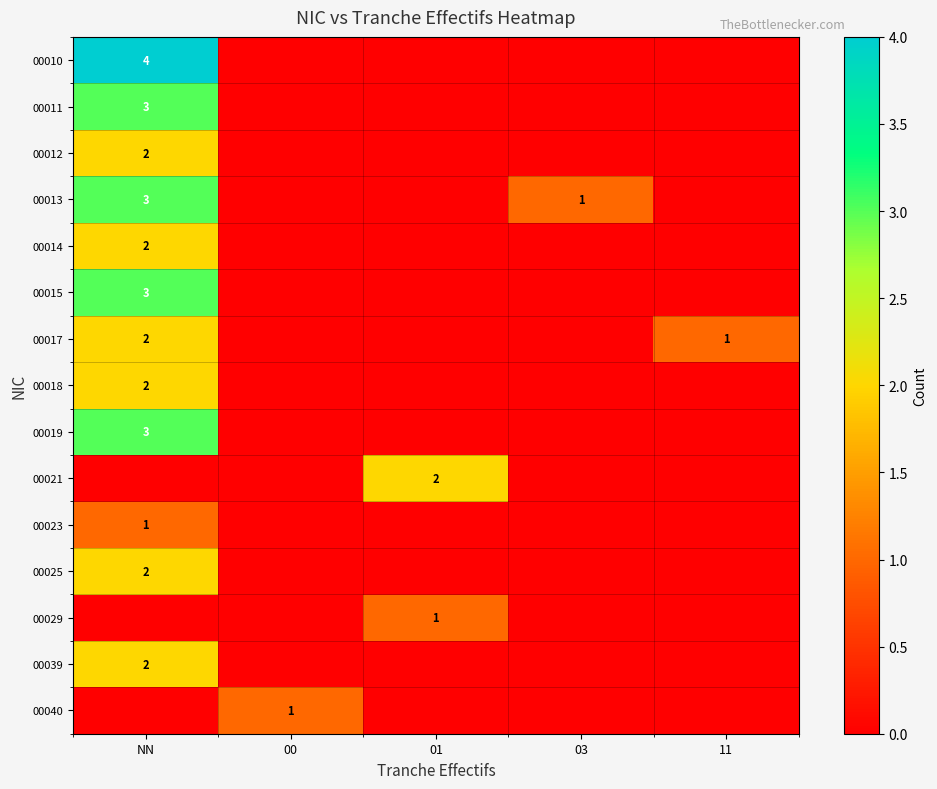

What is the approximate value of 00019 at NN?

3